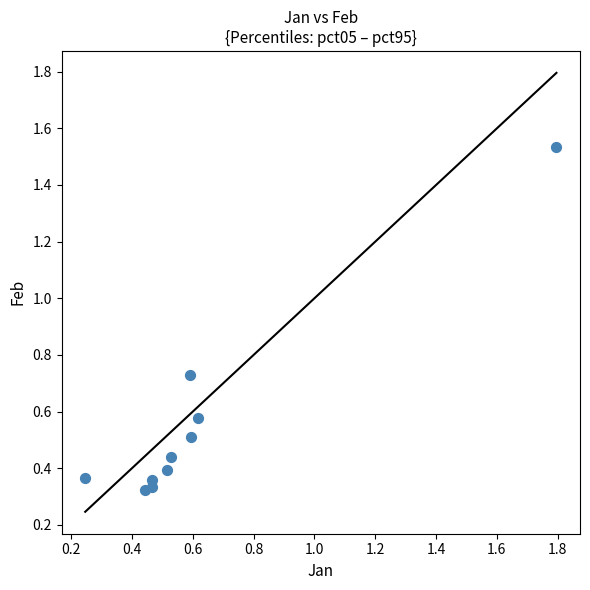

What is the range of Y values (max minus min)?

1.2